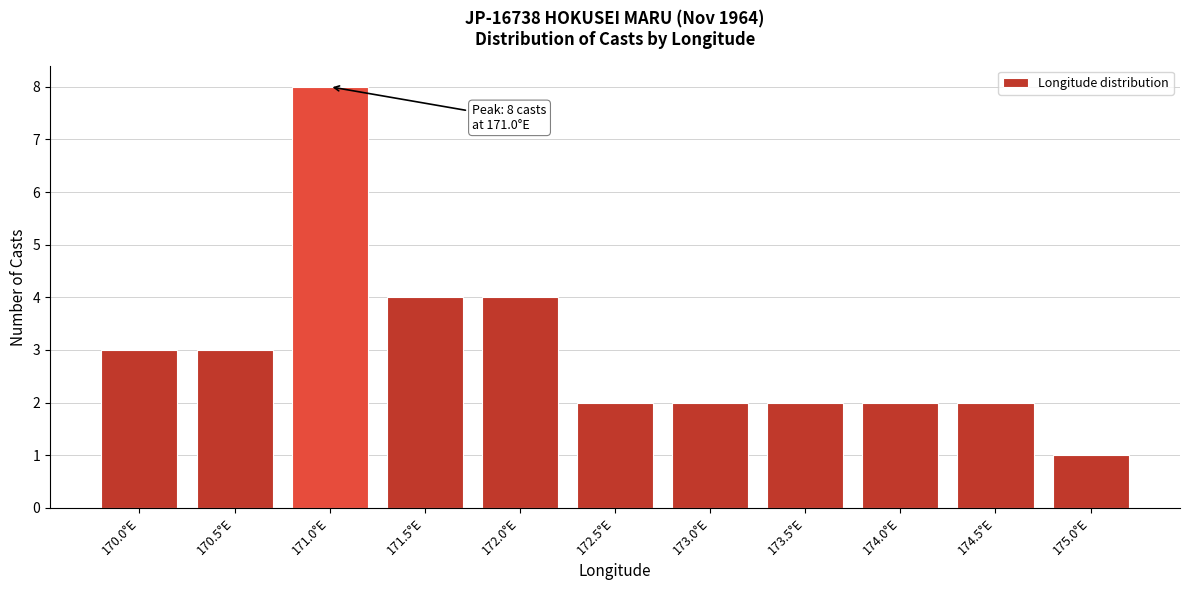

Reading right to left, what are all the values shown in this chart?

1	2	2	2	2	2	4	4	8	3	3